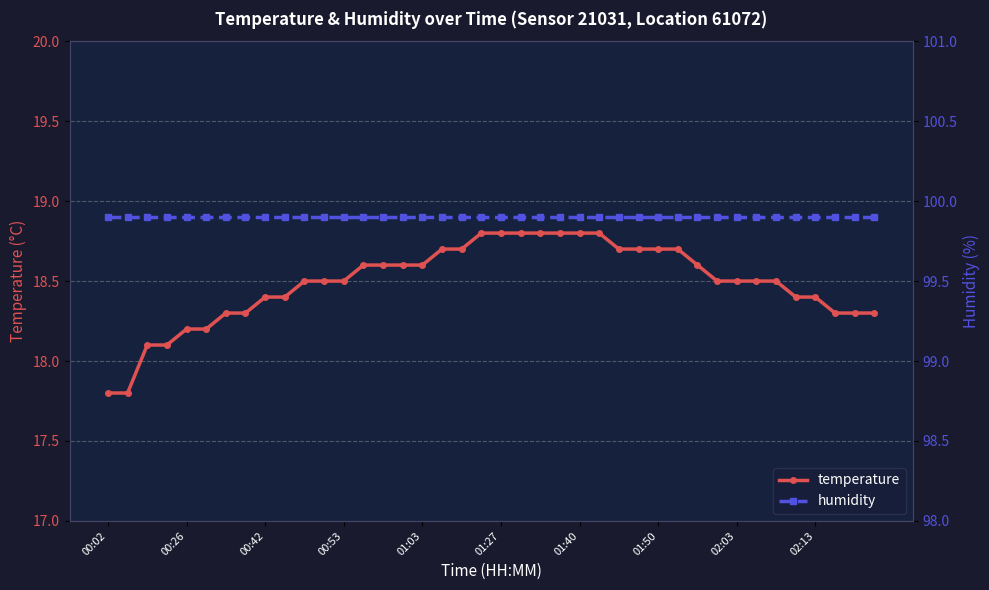

What is the spread (max minus min) of values at 23?

81.1